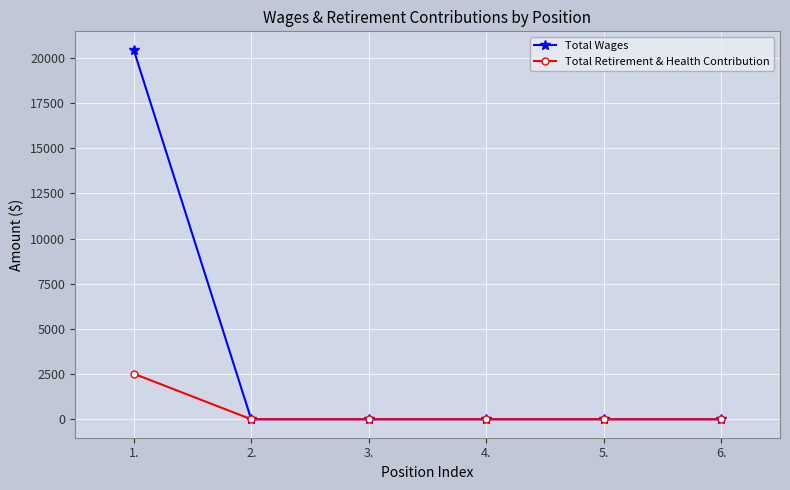

What is the label of the 1st point from the right?

6.